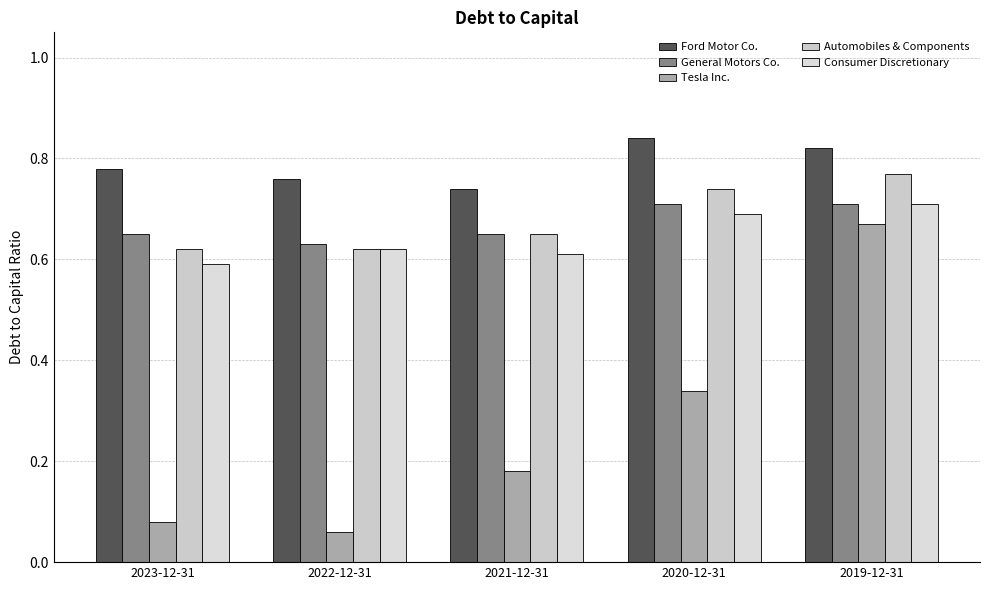

Which series has the largest total across all categories?

Ford Motor Co.